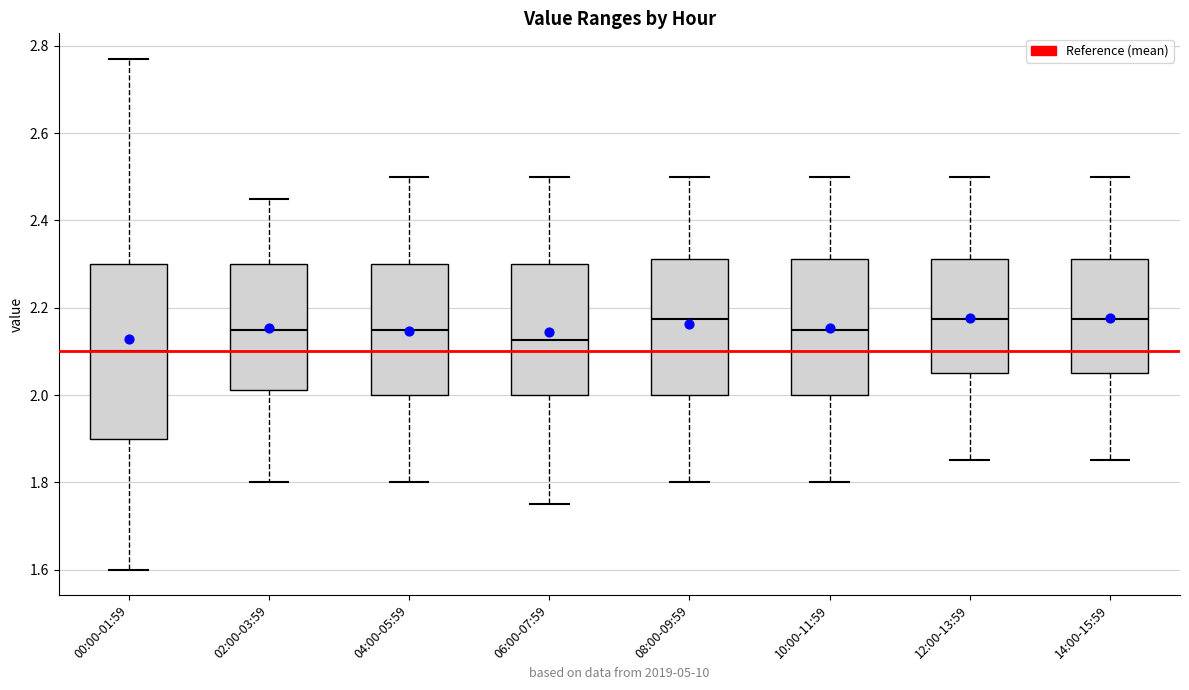

Where does the upper whisker of the box for 10:00-11:59 end on the y-axis? The values are not printed on the chart, so give them approximately, as read against the axis.

2.50